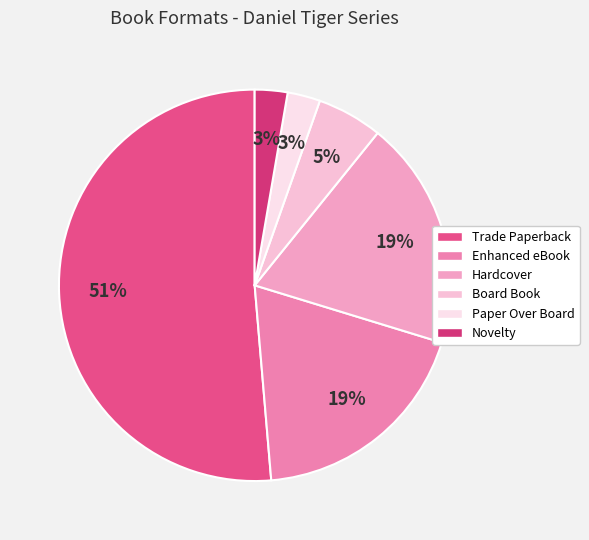

Is it true that Paper Over Board is 17% of the pie?

False